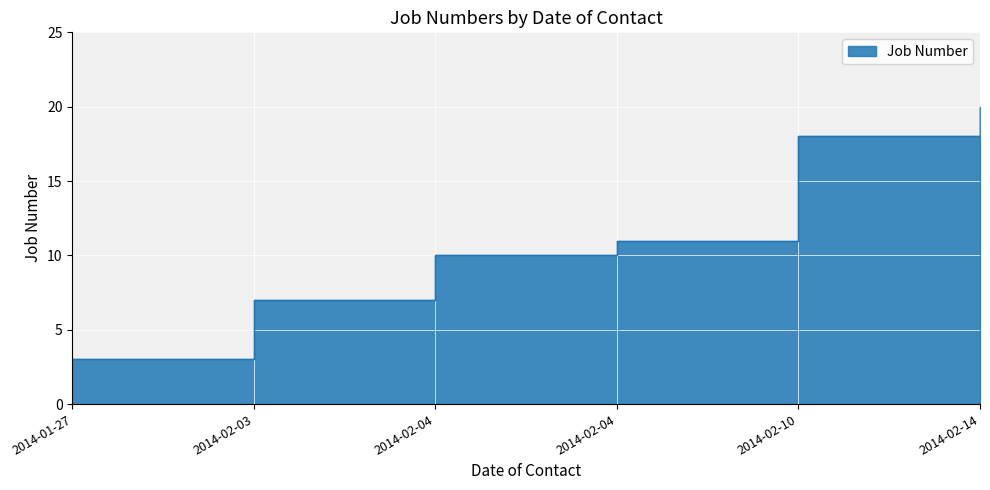

What is the label of the 5th point from the right?

2014-02-03